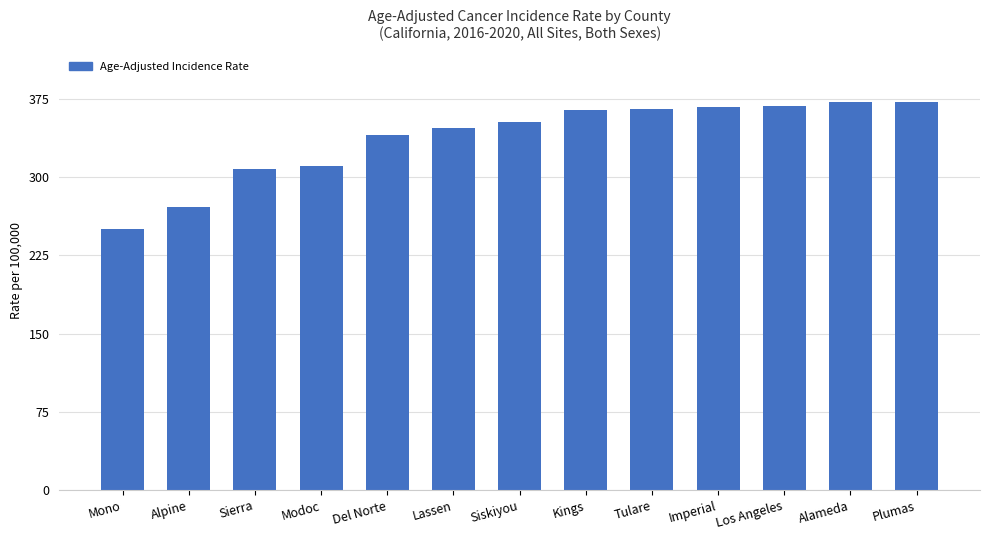

What is the label of the 11th bar from the right?

Sierra